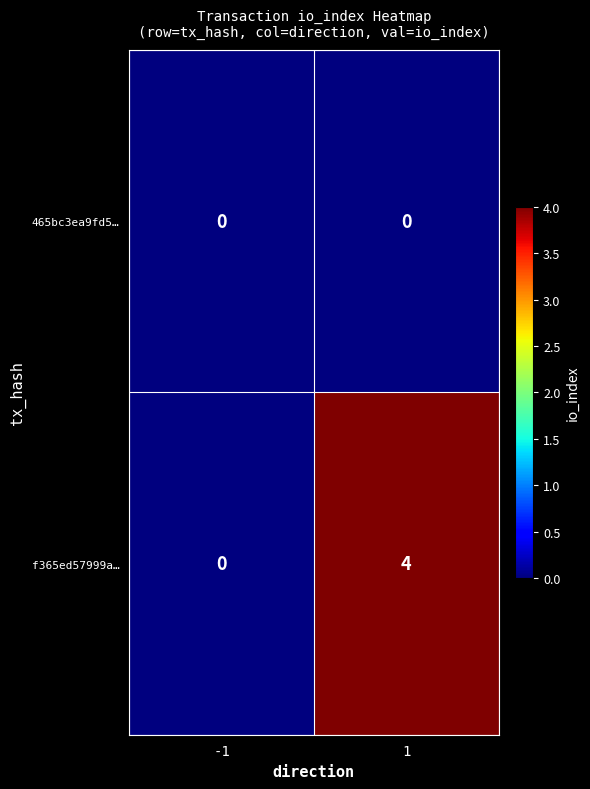

Is it true that 465bc3ea9fd5… equals 0 at 1?

True